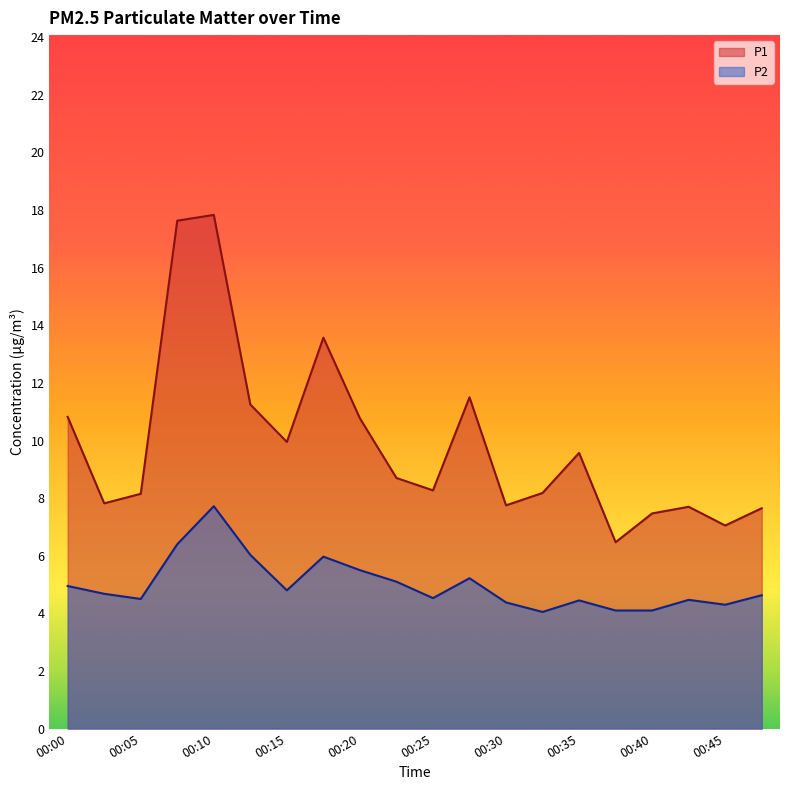

Is it true that P2 equals 6.0 at 00:13?

True